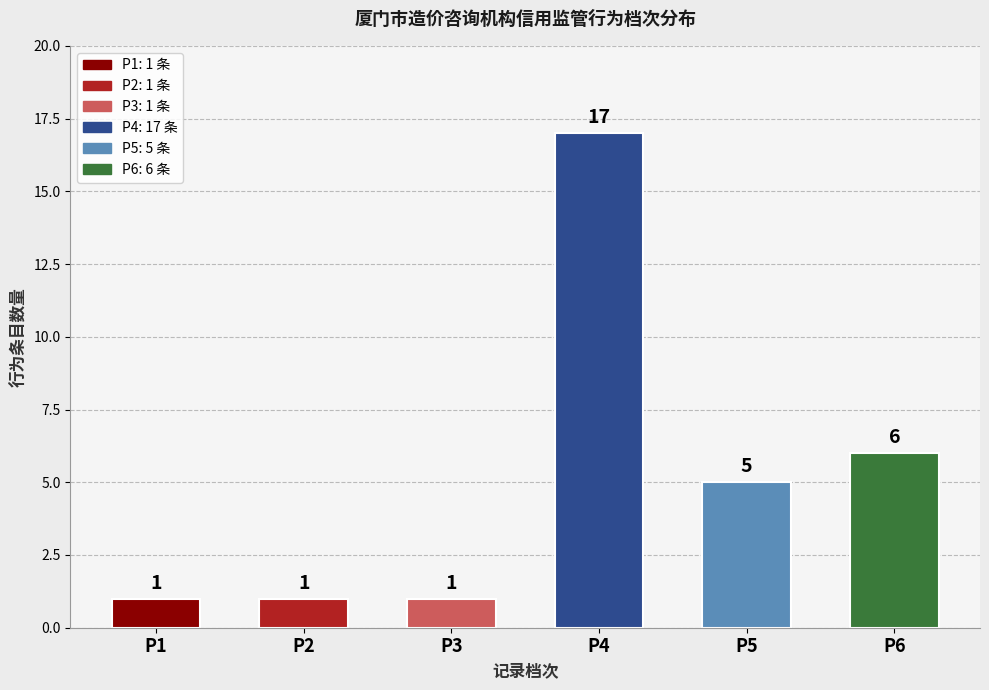

Is it true that the value at P3 is 1?

True